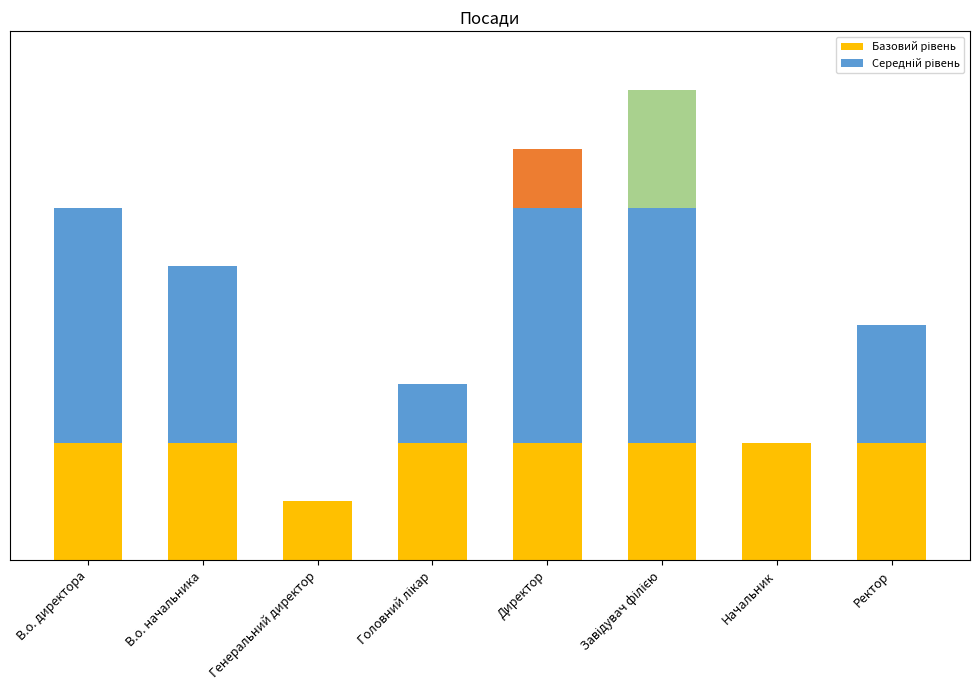

How many bars are there in each group?

2